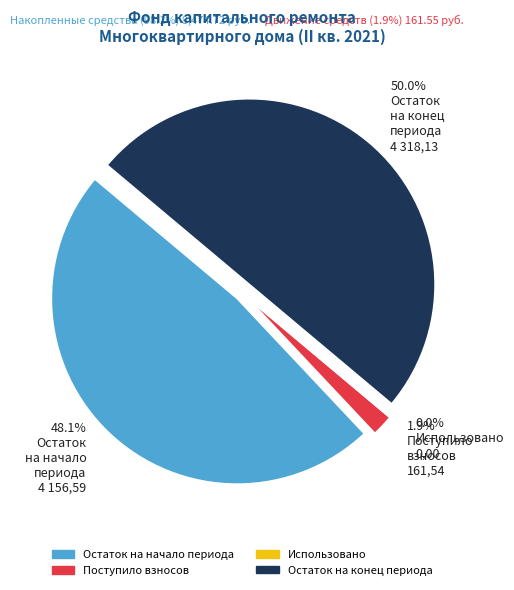

How much of the chart is everything except Использовано?

100.0%